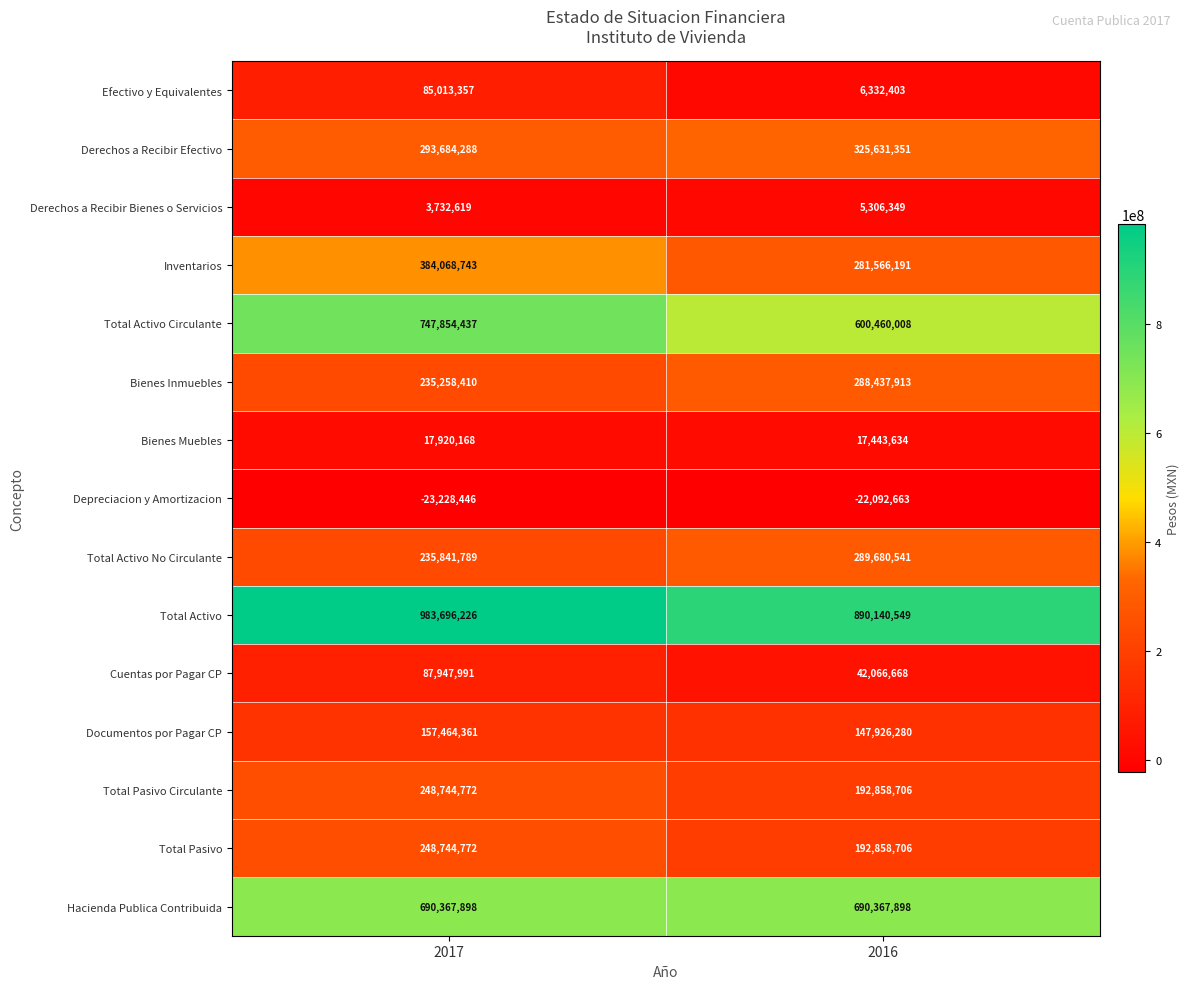

List the labels in order of Derechos a Recibir Efectivo value, smallest first.

2017, 2016